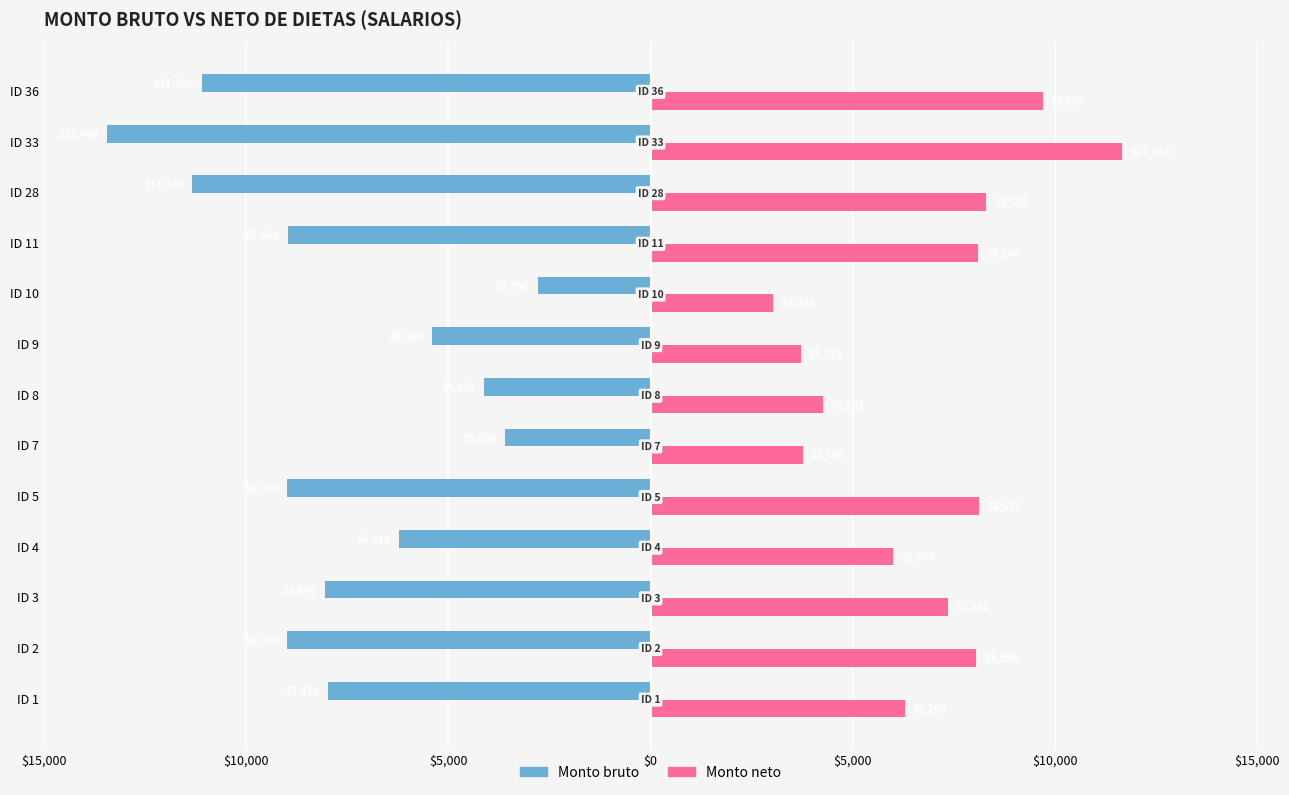

What are all the series names shown in the legend?

Monto bruto, Monto neto